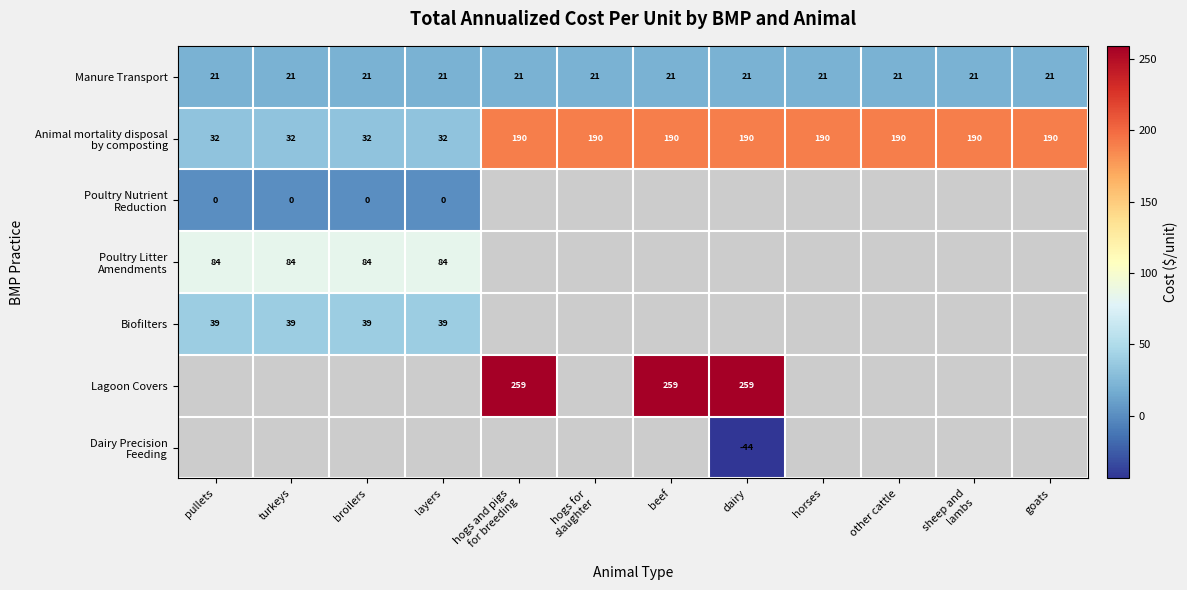

Is the value of Biofilters at broilers greater than the value of Manure Transport at dairy?

Yes